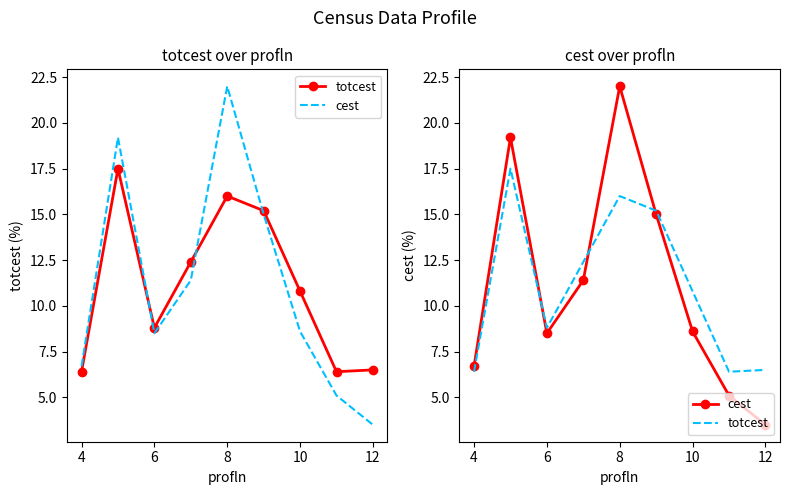

True or false: cest has more than 1 interior local peaks.

True